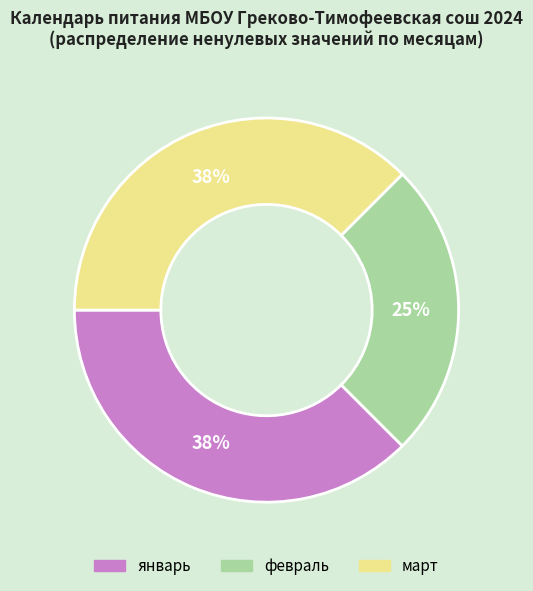

To the nearest percent, what is the average slice percentage?

33%